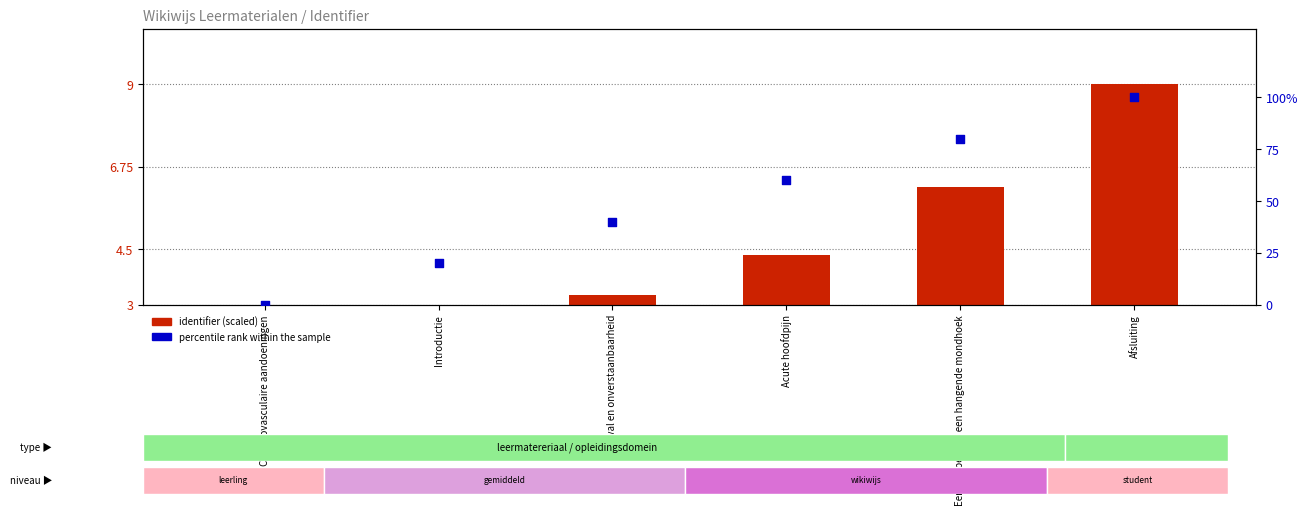

What is the total value across all series at Een slappe arm, een hangende mondhoek?

86.2